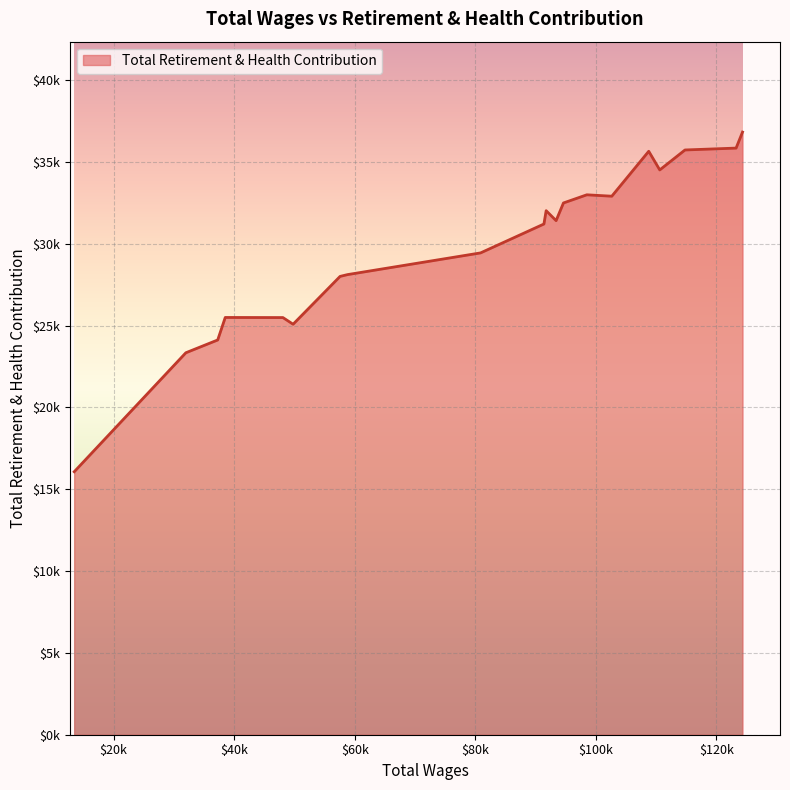

Does the chart have visible grid lines?

Yes